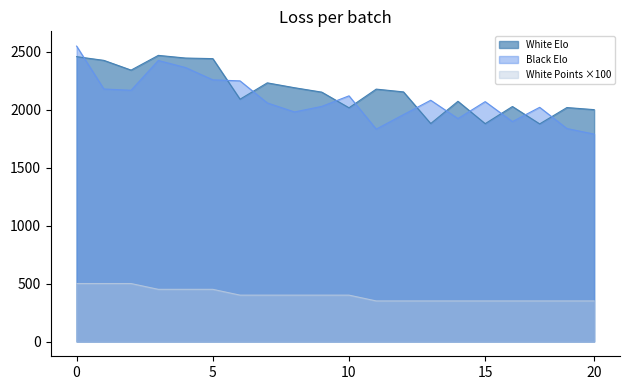

What is the difference between the maximum and second lowest values in the Black Elo series?

716